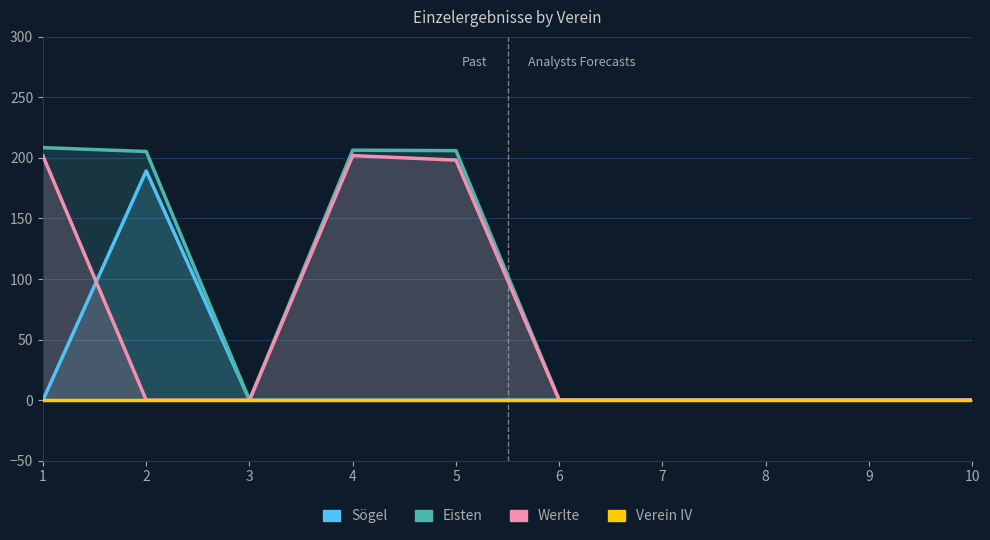

Where is the first local maximum for Werlte?

4